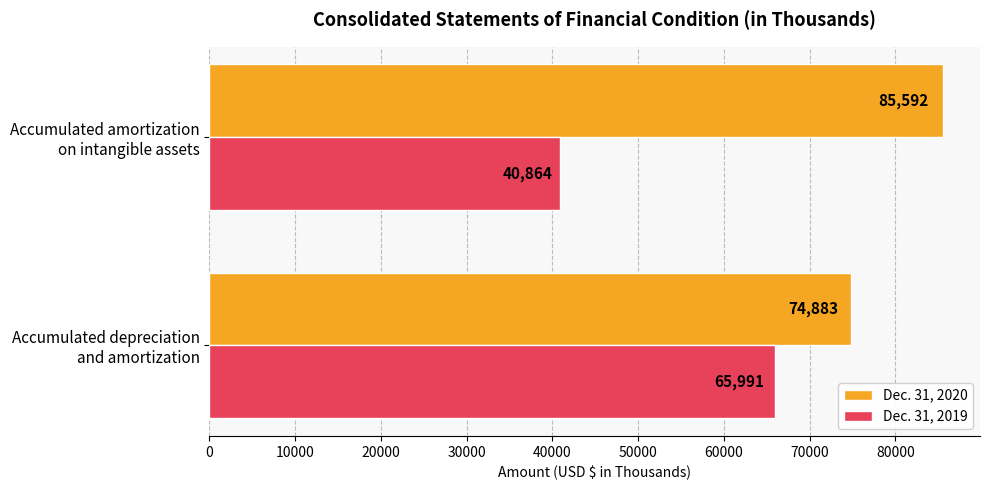

Which series has the largest total across all categories?

Dec. 31, 2020